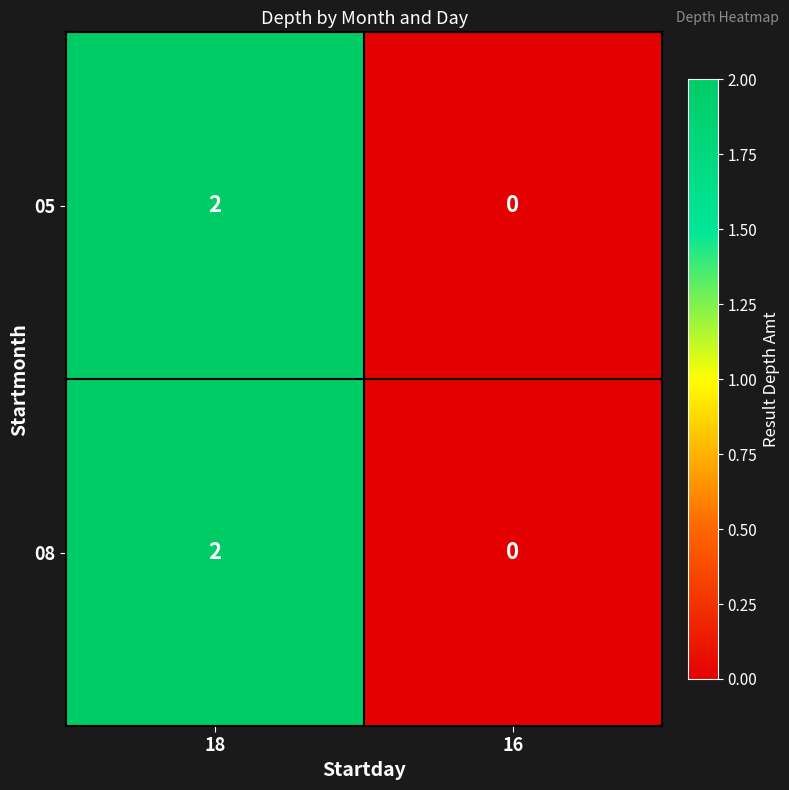

At which label does 08 reach its minimum?

16